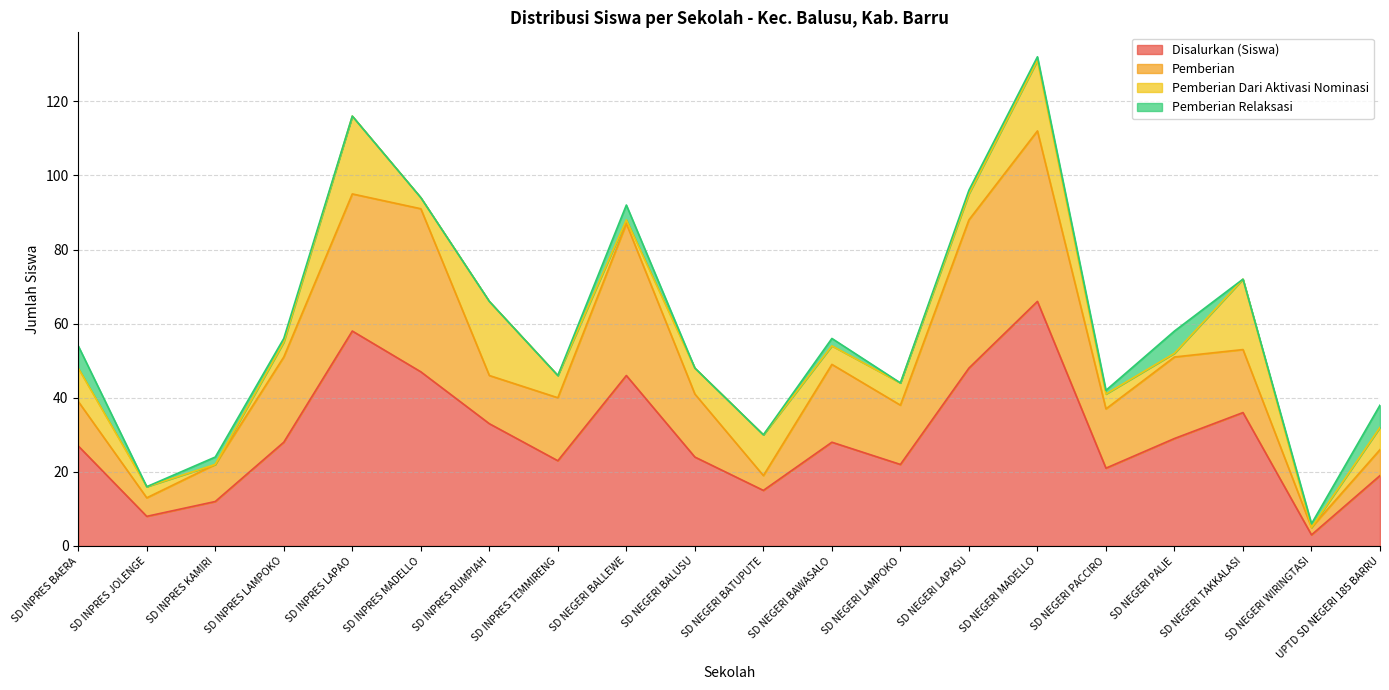

How many interior local peaks does the Disalurkan (Siswa) series have?

5